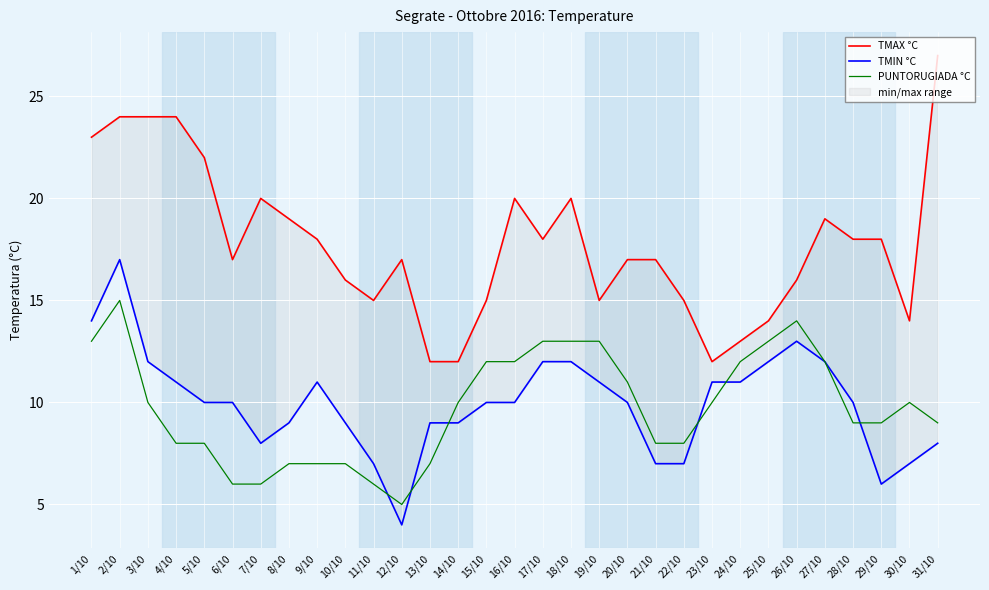

What is the average value of the TMIN °C series?

10